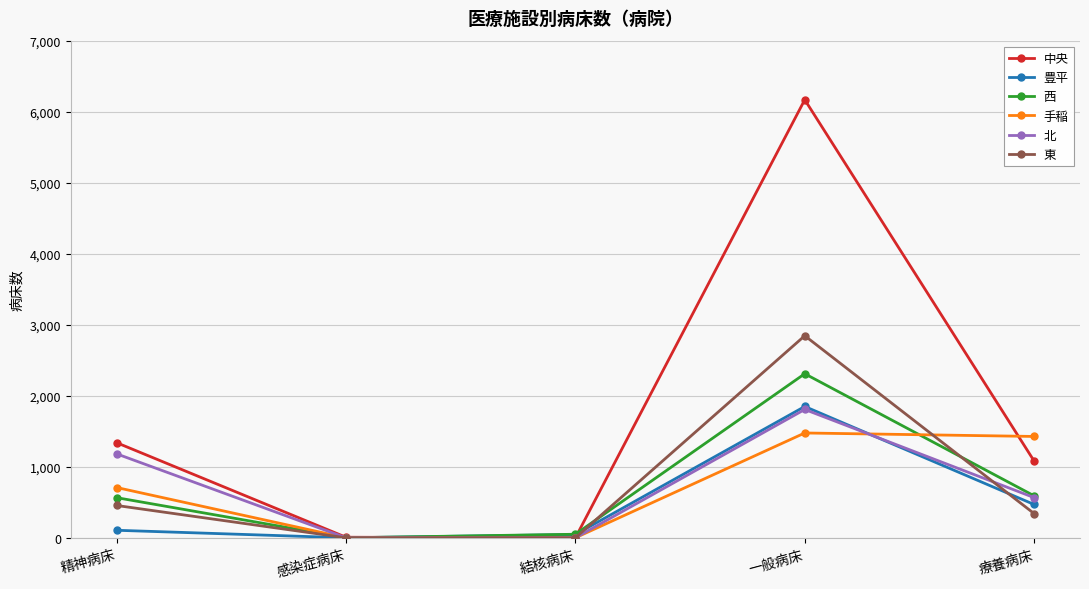

In 東, how many points are higher than both neighbors (excluding endpoints)?

1